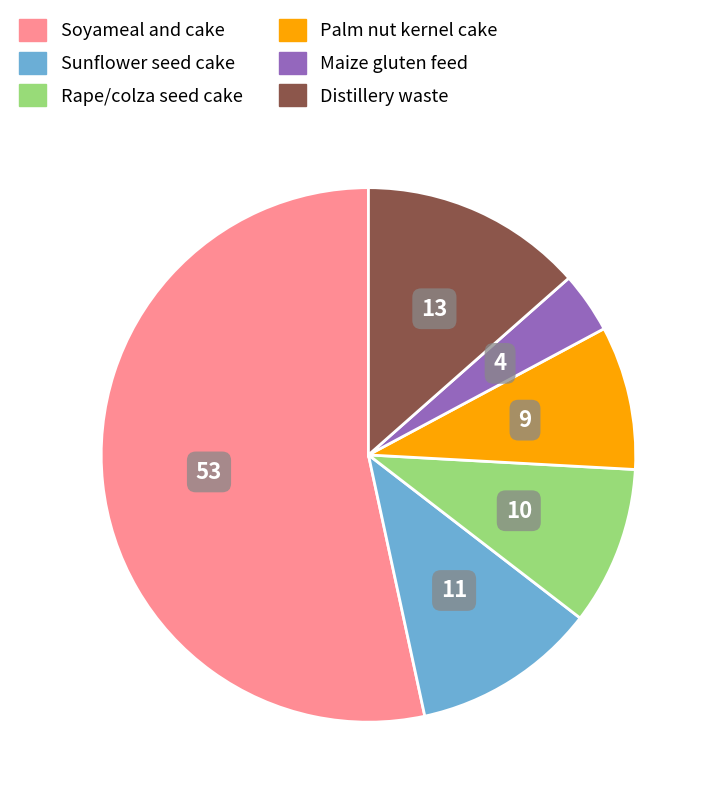

Rank the categories by value from lowest to highest.

Maize gluten feed, Palm nut kernel cake, Rape/colza seed cake, Sunflower seed cake, Distillery waste, Soyameal and cake